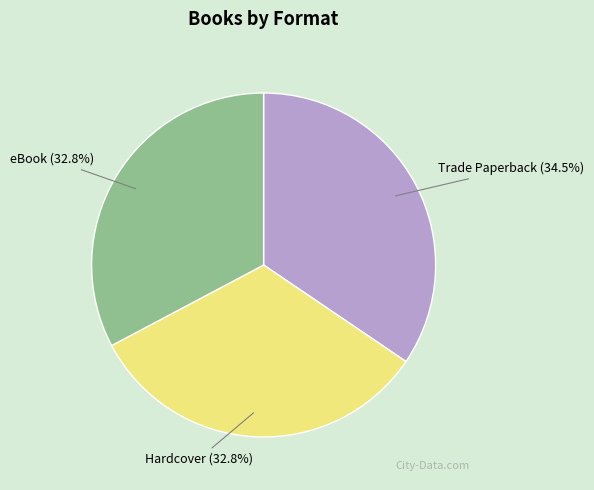

Combined, do eBook and Trade Paperback account for over 50%?

Yes